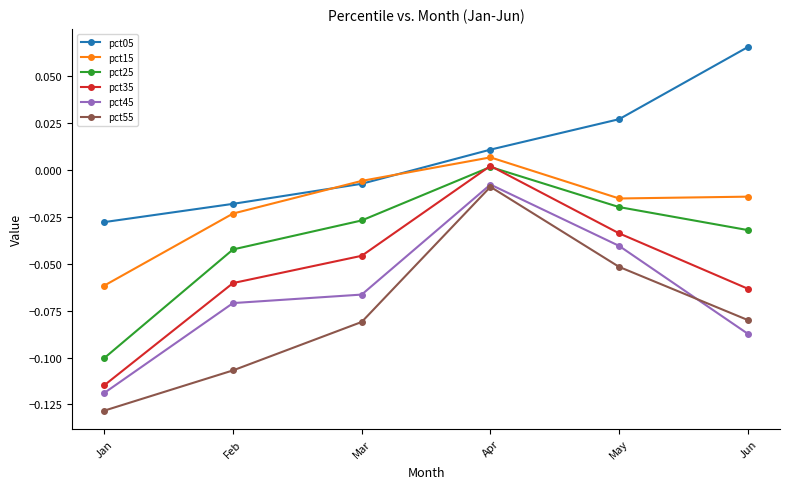

True or false: pct35 and pct05 intersect in this chart.

False